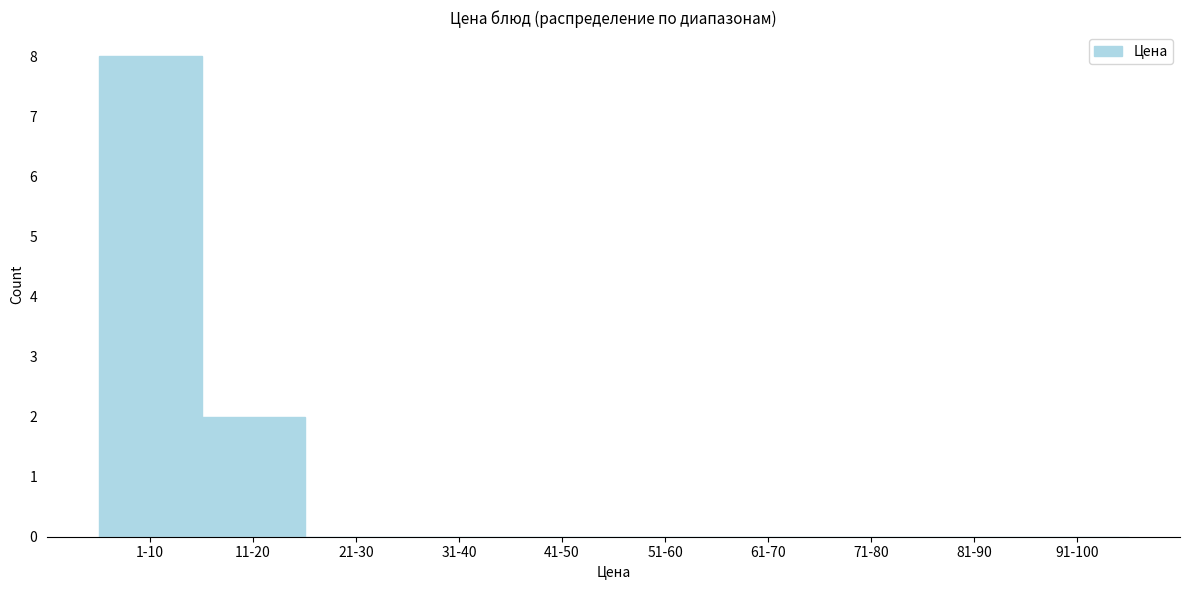

Reading left to right, what are all the values shown in this chart?

1-10=8	11-20=2	21-30=0	31-40=0	41-50=0	51-60=0	61-70=0	71-80=0	81-90=0	91-100=0